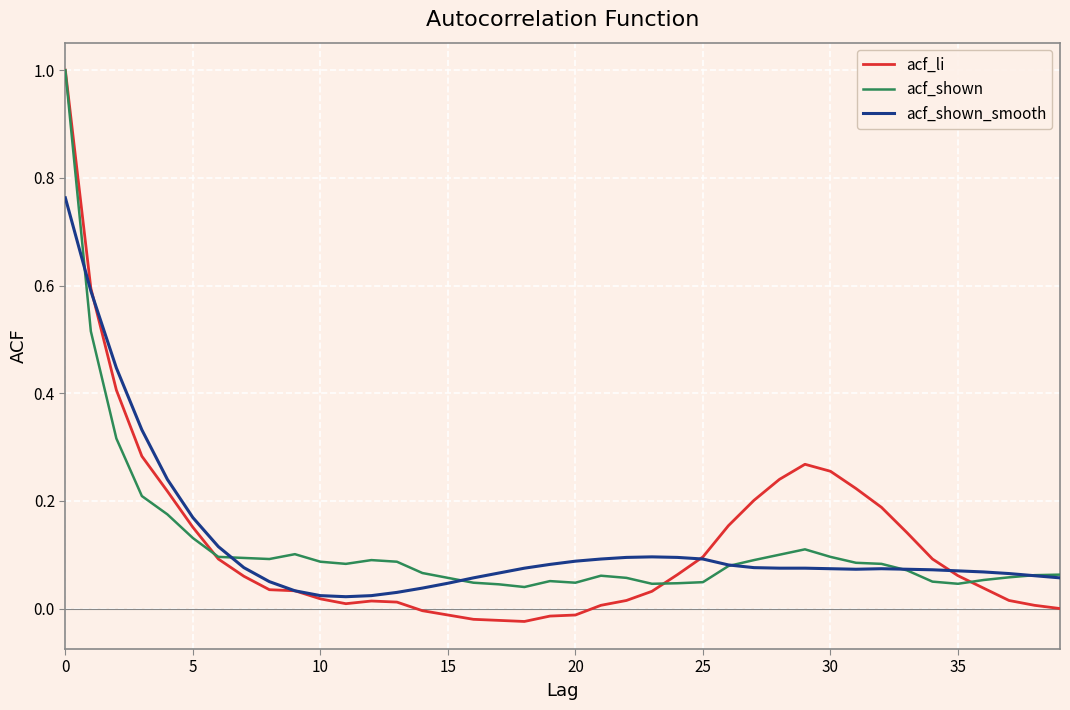

Is it true that acf_shown_smooth equals 0.0 at 20?

False